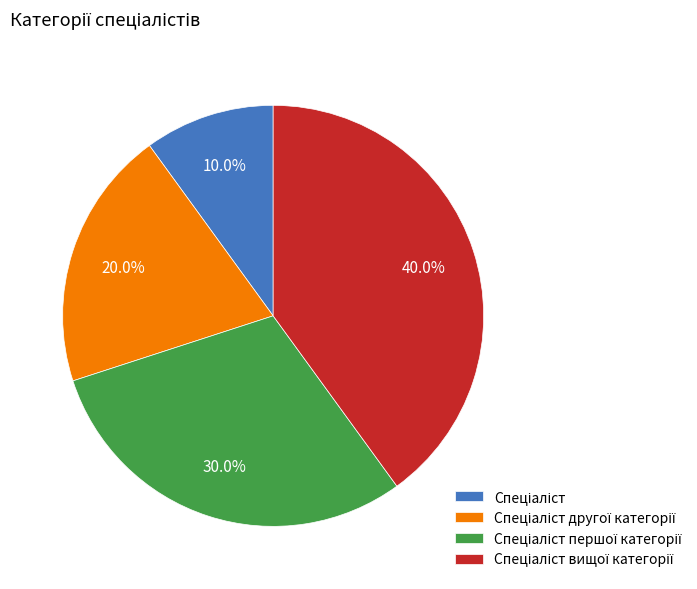

Is there a majority slice in this chart?

No